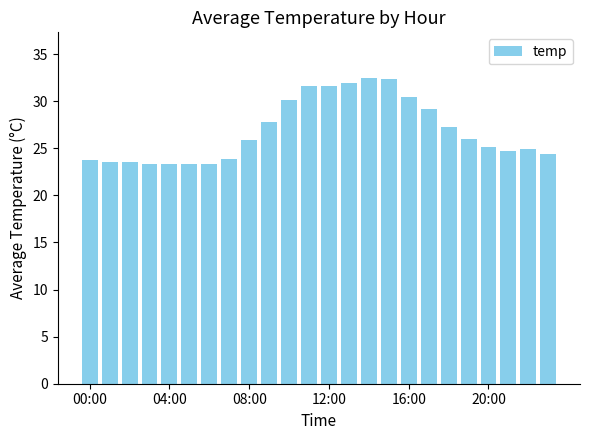

What is the average value?

26.8